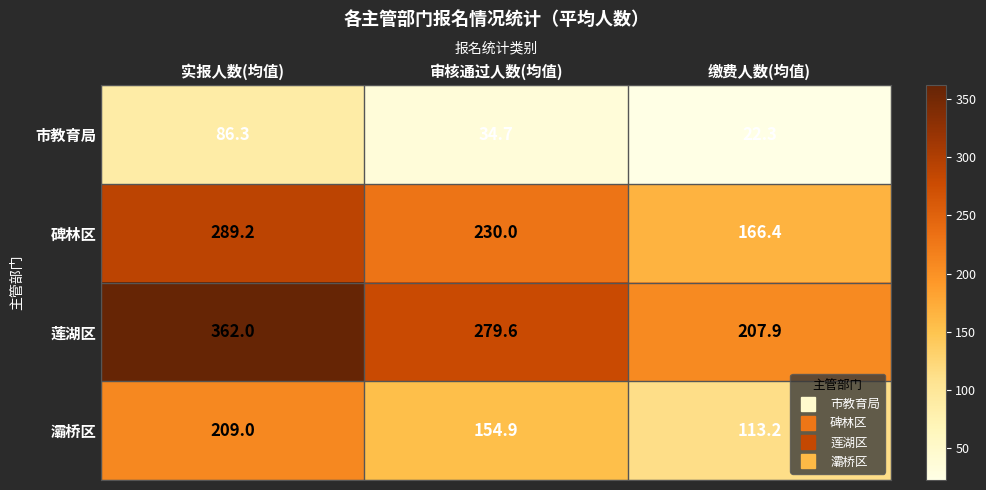

At which label is 莲湖区 closest to 284?

审核通过人数(均值)